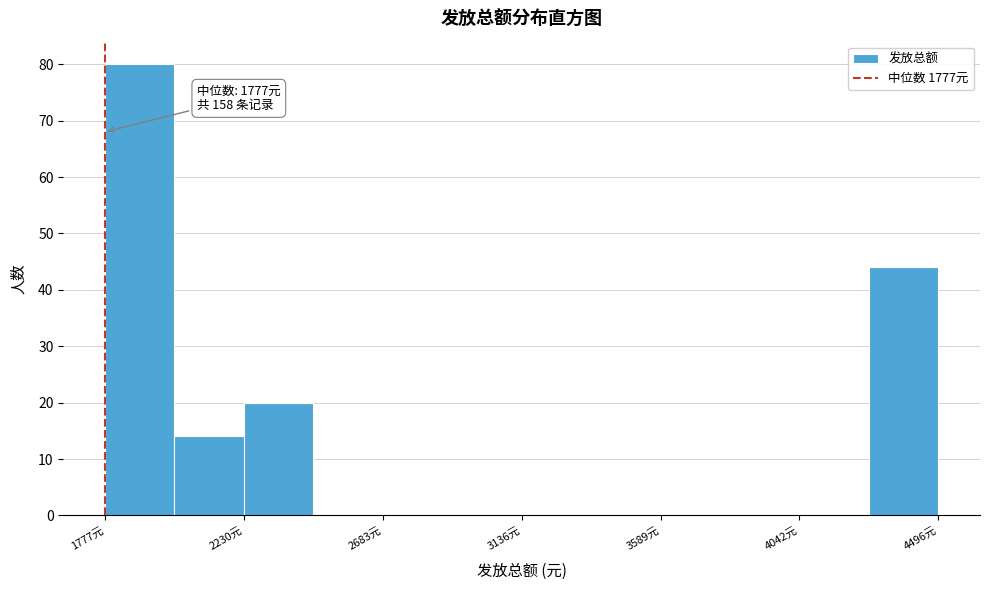

Which range on the x-axis has the tallest bar?

1800 to 2000